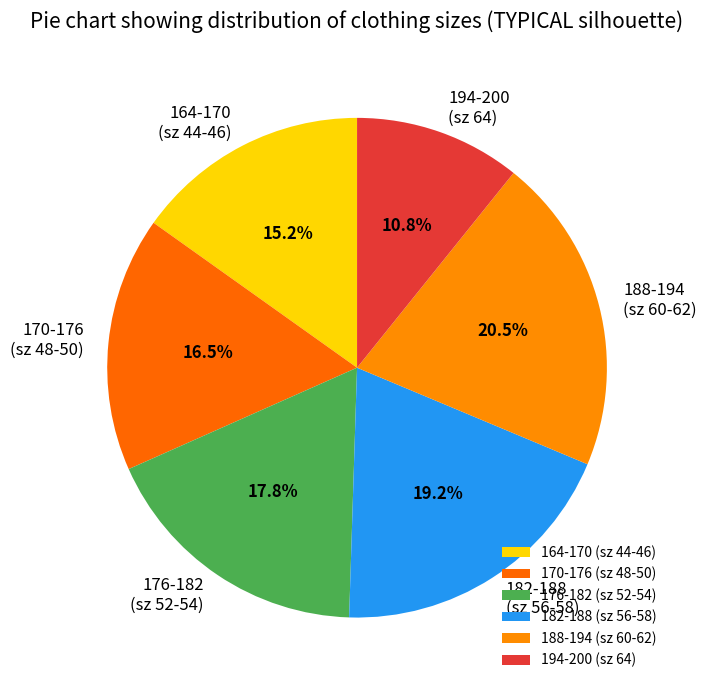

Which has a higher value, 188-194 (sz 60-62) or 182-188 (sz 56-58)?

188-194 (sz 60-62)